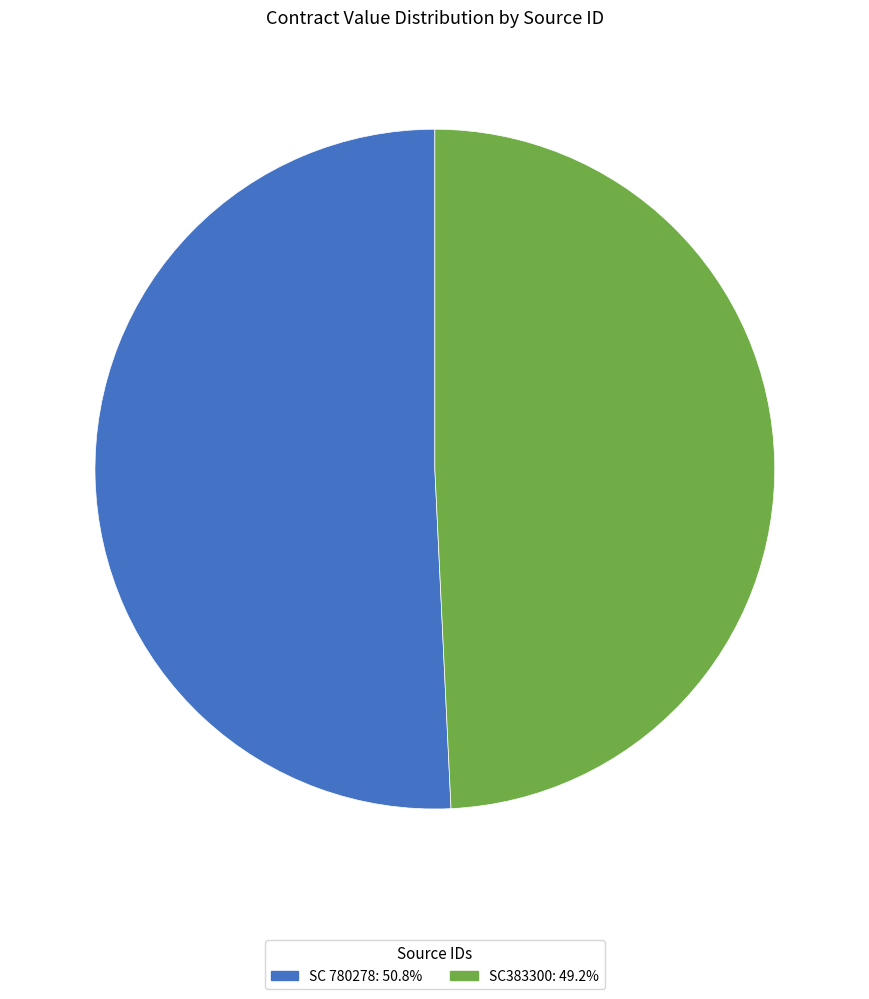

Is SC383300 the majority of the pie?

No